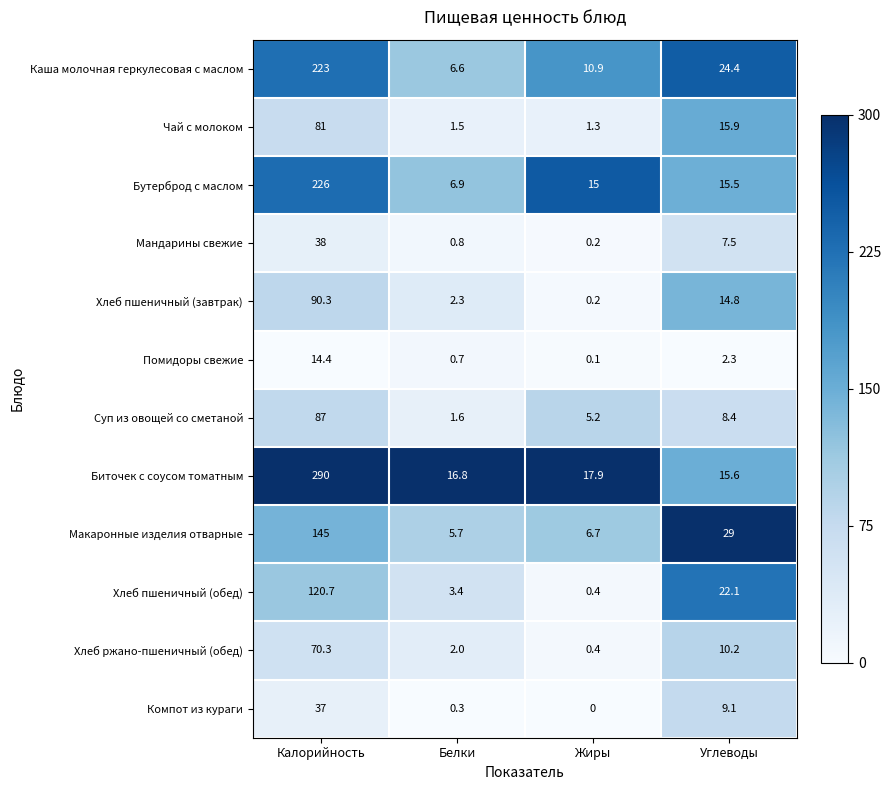

Rank the series by their maximum value, from highest to lowest.

Биточек с соусом томатным, Бутерброд с маслом, Каша молочная геркулесовая с маслом, Макаронные изделия отварные, Хлеб пшеничный (обед), Хлеб пшеничный (завтрак), Суп из овощей со сметаной, Чай с молоком, Хлеб ржано-пшеничный (обед), Мандарины свежие, Компот из кураги, Помидоры свежие